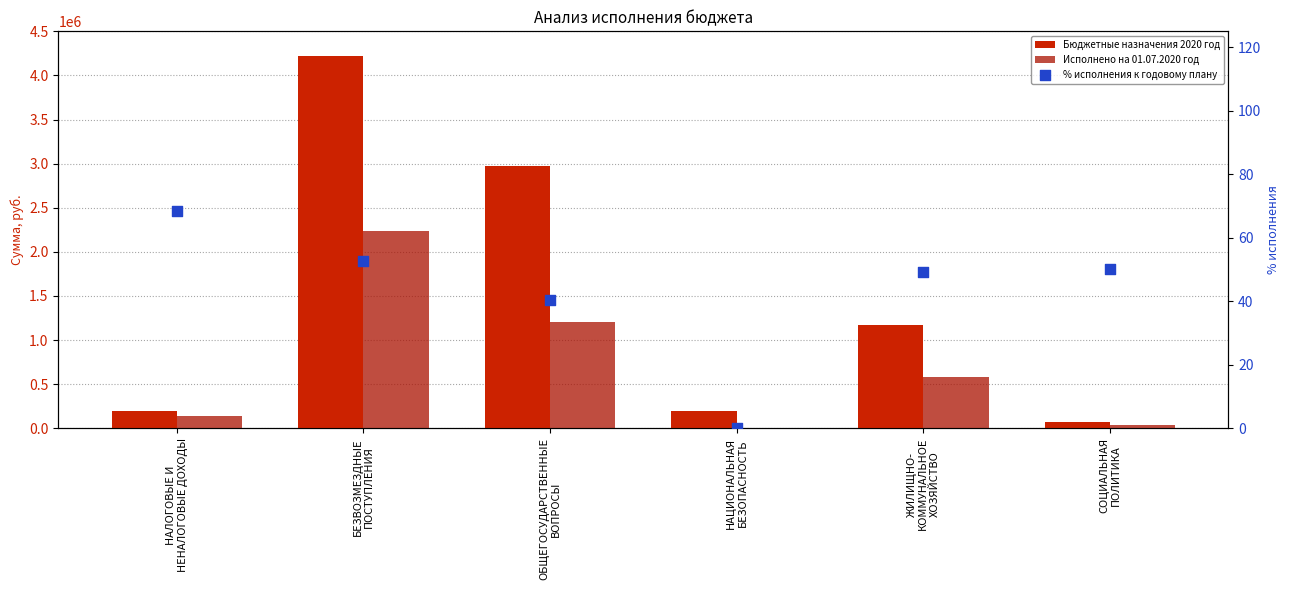

At which category is the sum across all series the highest?

БЕЗВОЗМЕЗДНЫЕ
ПОСТУПЛЕНИЯ